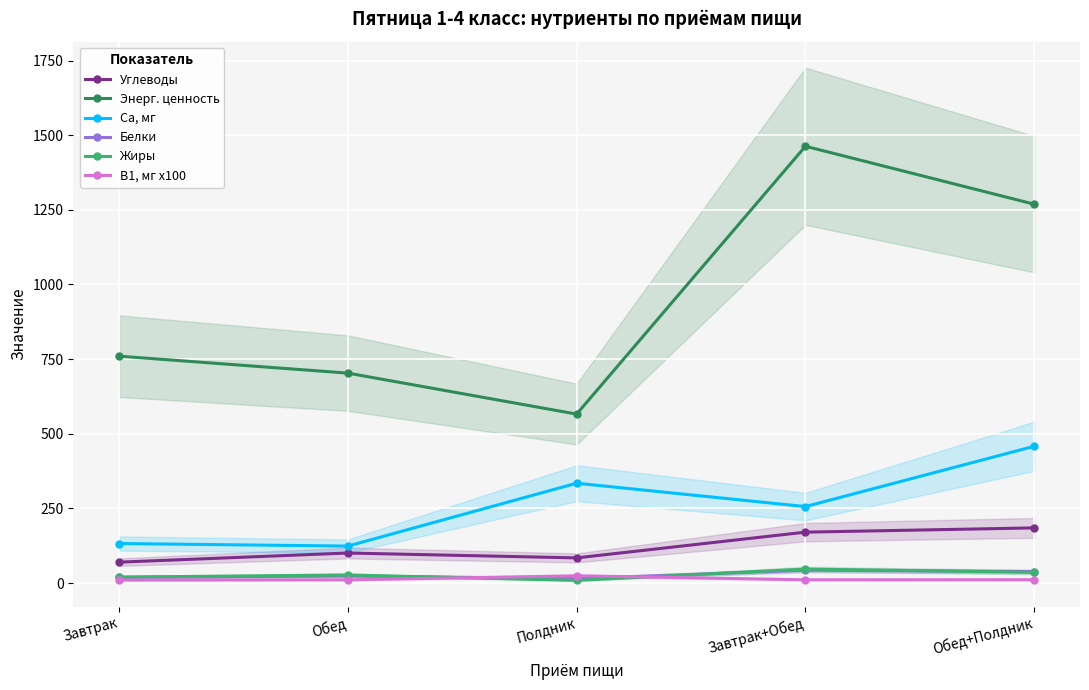

True or false: Са, мг has more than 2 interior local peaks.

False